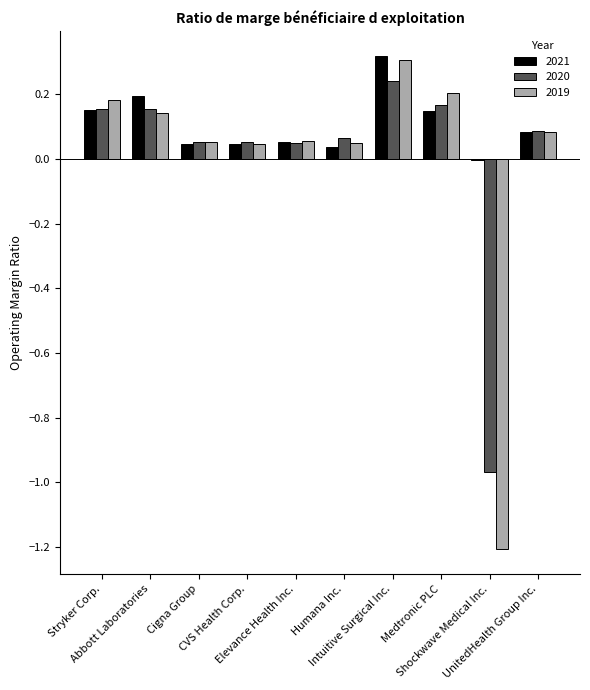

How many categories are shown in the chart?

10